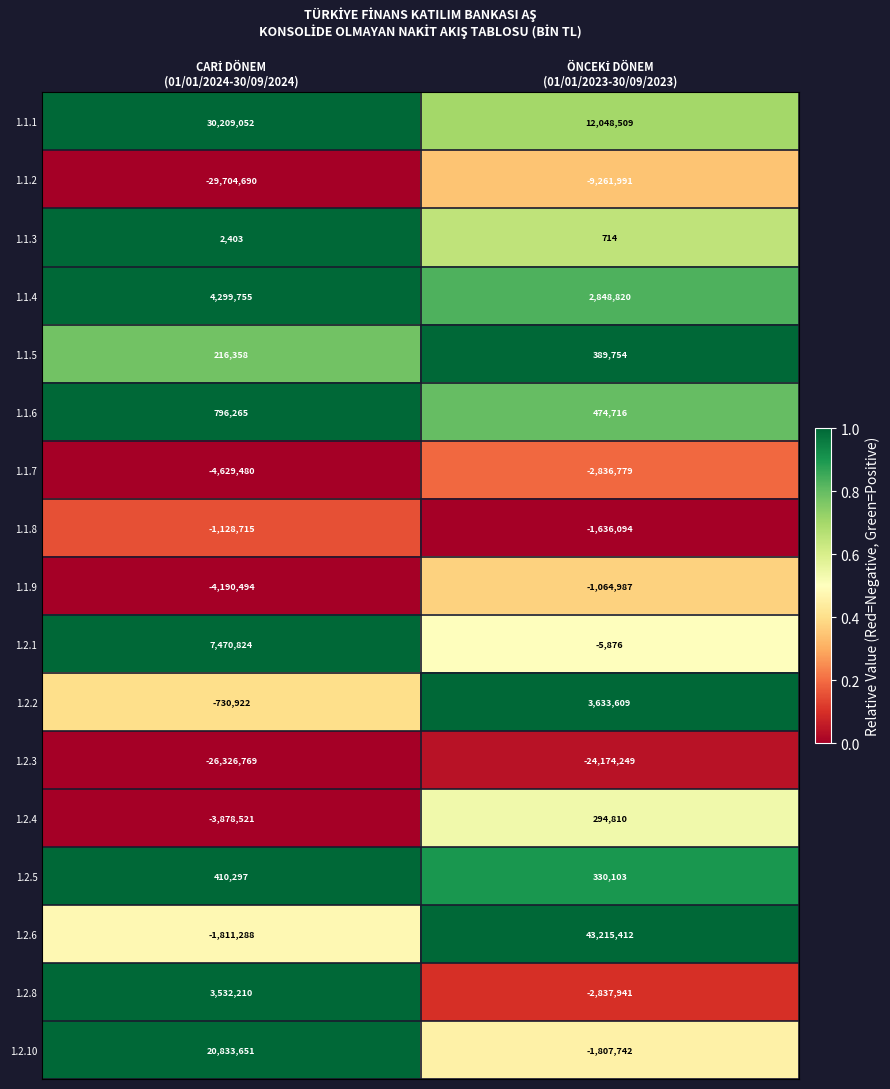

Which series has the largest total across all categories?

1.1.1